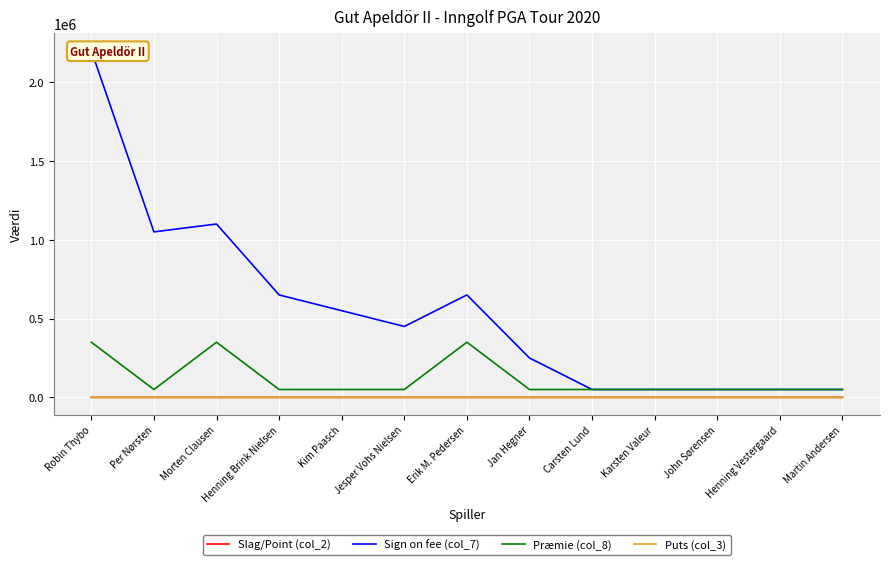

What is the label of the 4th point from the right?

Karsten Valeur